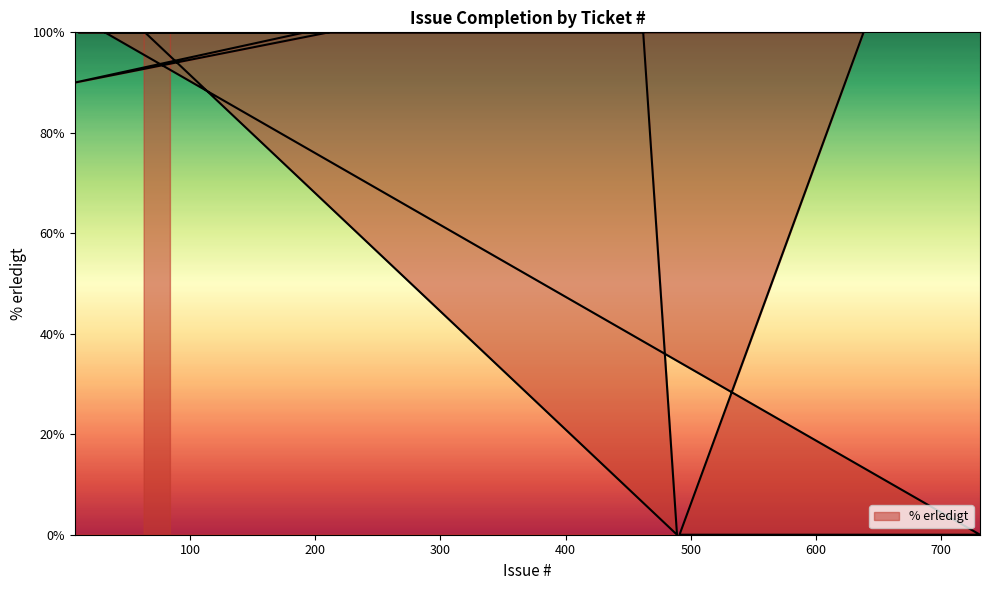

Is it true that the value at 489 is 0?

True